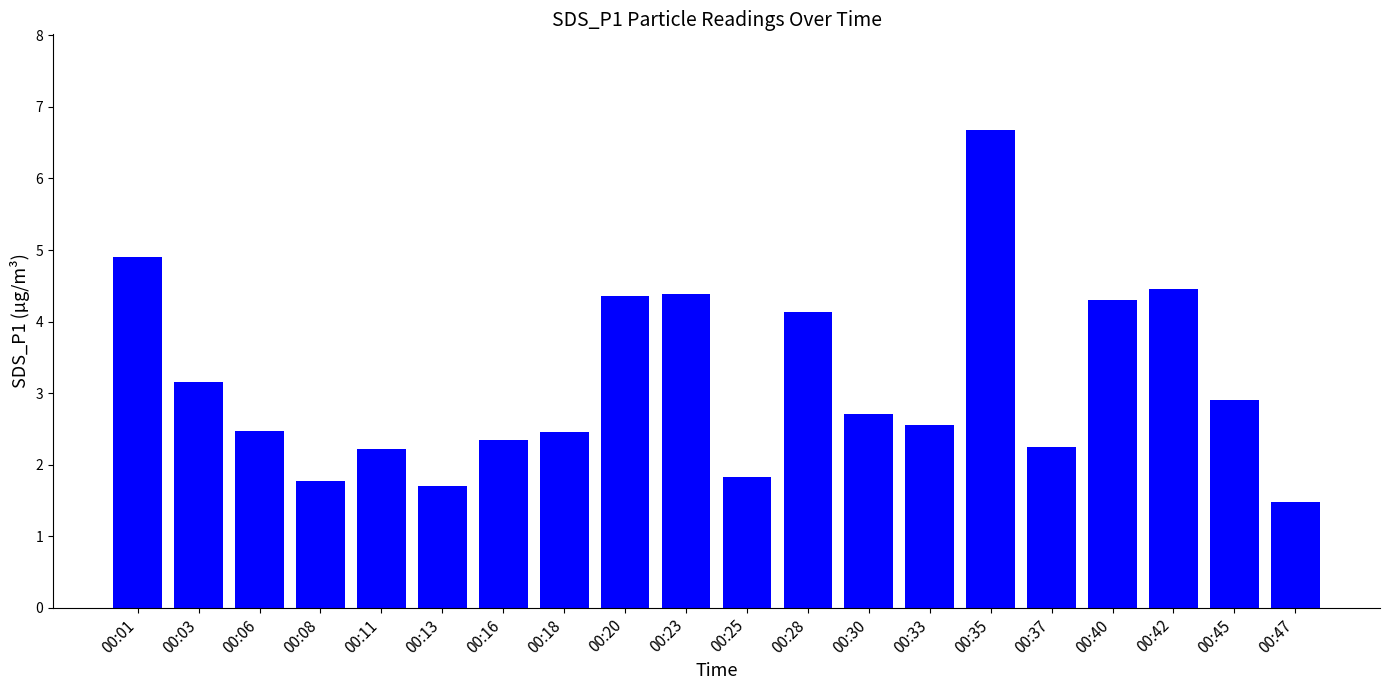

Is it true that the value at 00:37 is 2.2?

True